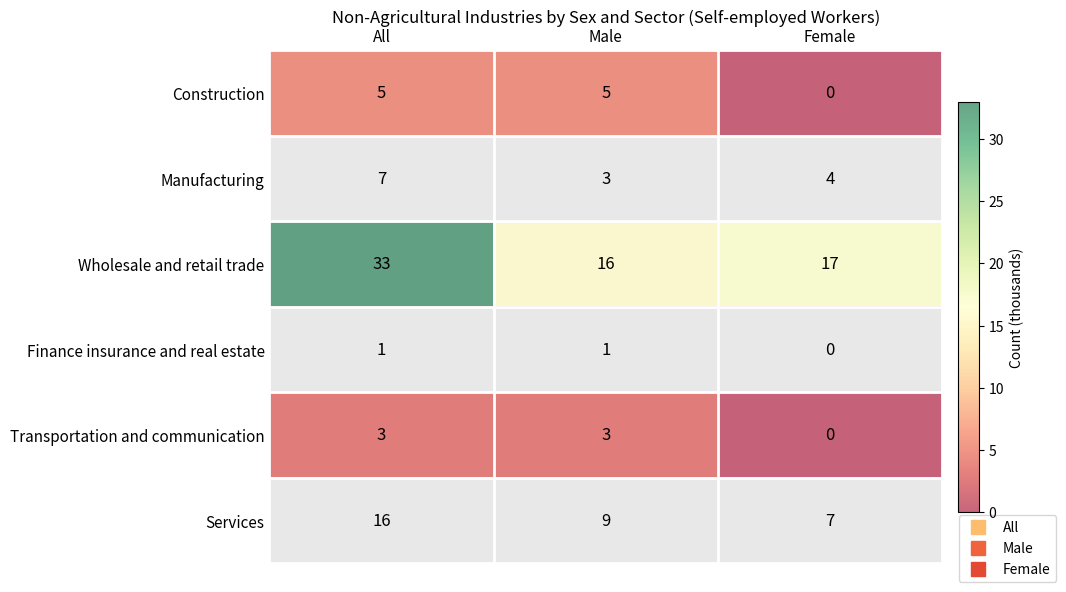

What is the difference between the maximum and second lowest values in the Services series?

7